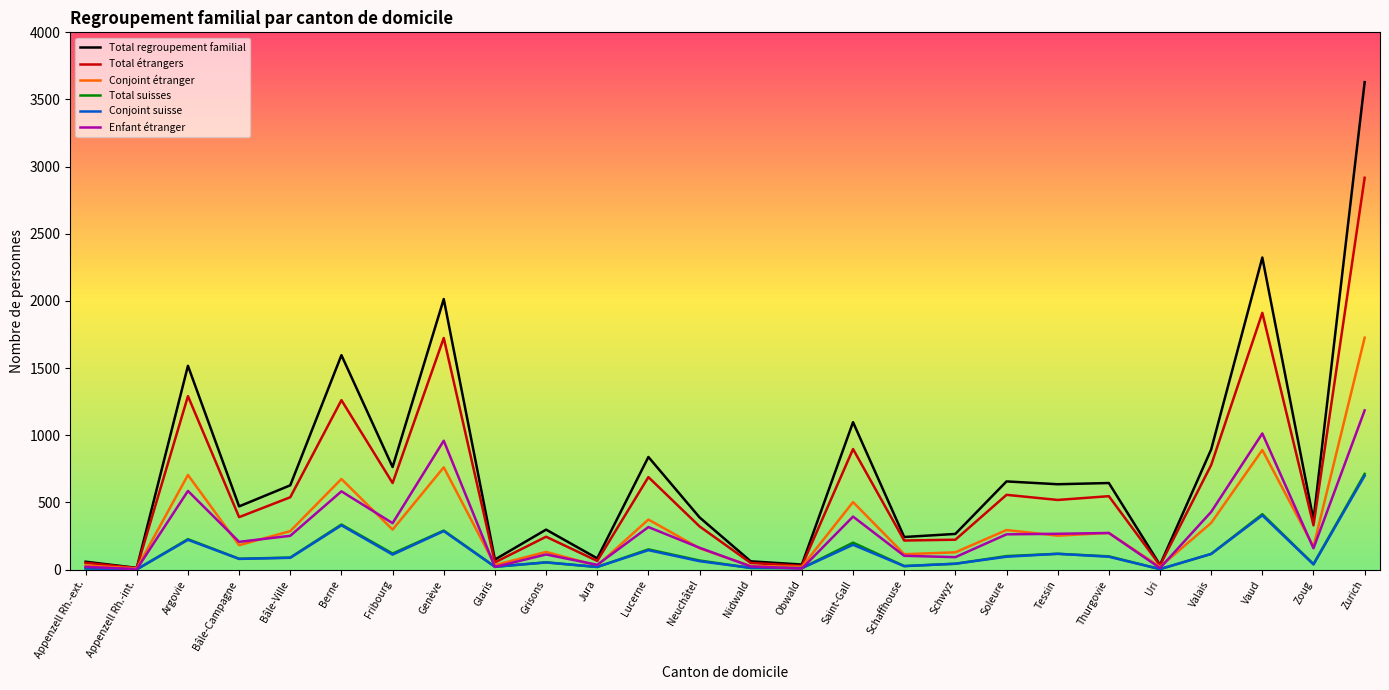

What is the difference between the highest and lowest values at Zurich?

2931